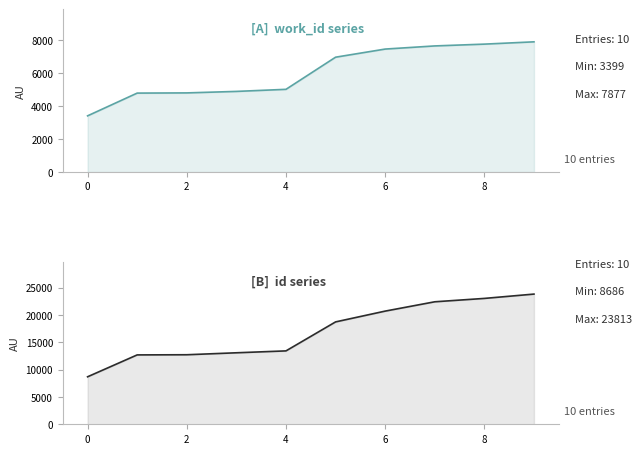

True or false: id has more than 1 interior local peaks.

False